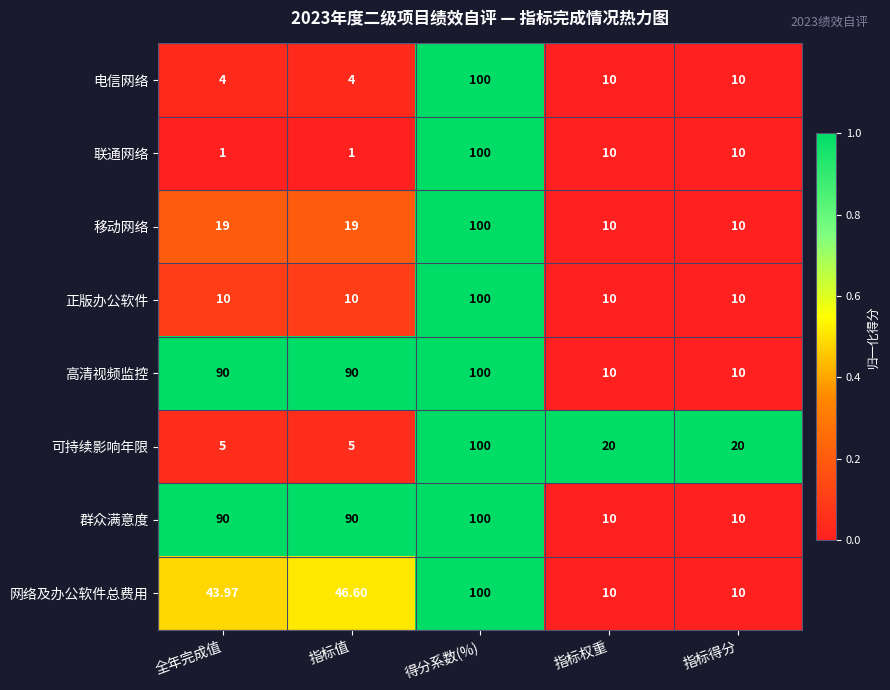

Is the value of 电信网络 at 指标值 greater than the value of 高清视频监控 at 得分系数(%)?

No